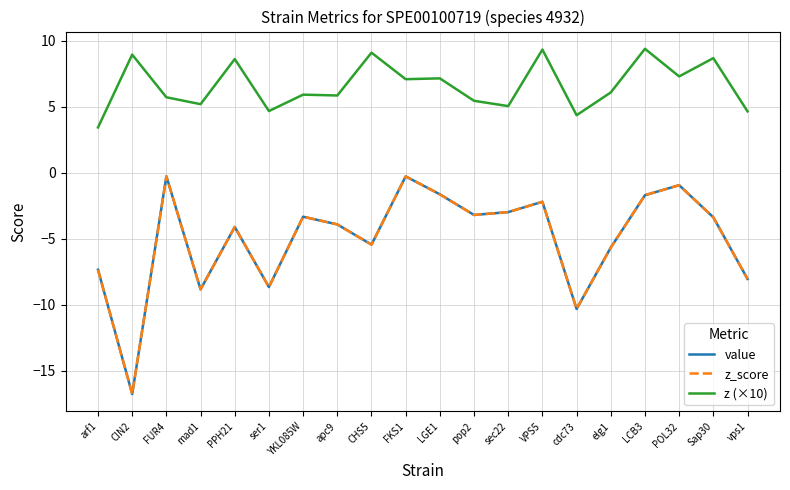

Reading left to right, list all the values displayed in this chart.

value: arf1=-7.3	CIN2=-16.8	FUR4=-0.3	mad1=-8.8	PPH21=-4.1	ser1=-8.7	YKL085W=-3.3	apc9=-3.9	CHS5=-5.4	FKS1=-0.3	LGE1=-1.6	pop2=-3.2	sec22=-3.0	VPS5=-2.2	cdc73=-10.3	elg1=-5.7	LCB3=-1.7	POL32=-0.9	Sap30=-3.4	vps1=-8.0
z_score: arf1=-7.3	CIN2=-16.8	FUR4=-0.3	mad1=-8.8	PPH21=-4.1	ser1=-8.7	YKL085W=-3.3	apc9=-3.9	CHS5=-5.4	FKS1=-0.3	LGE1=-1.6	pop2=-3.2	sec22=-3.0	VPS5=-2.2	cdc73=-10.3	elg1=-5.7	LCB3=-1.7	POL32=-0.9	Sap30=-3.4	vps1=-8.0
z (×10): arf1=3.4	CIN2=9.0	FUR4=5.7	mad1=5.2	PPH21=8.6	ser1=4.7	YKL085W=5.9	apc9=5.9	CHS5=9.1	FKS1=7.1	LGE1=7.2	pop2=5.5	sec22=5.1	VPS5=9.3	cdc73=4.4	elg1=6.1	LCB3=9.4	POL32=7.3	Sap30=8.7	vps1=4.7